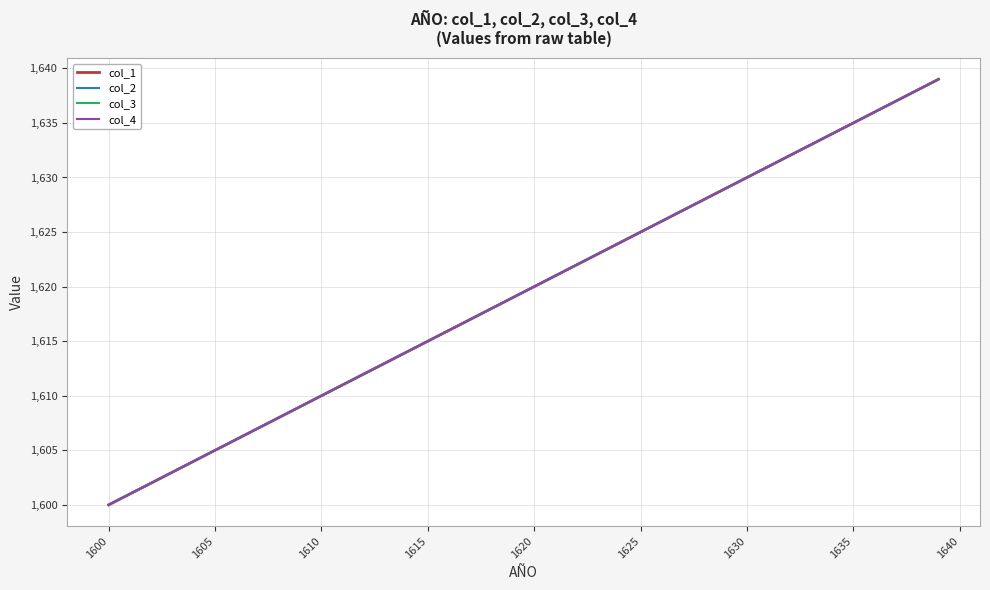

Does the chart have visible grid lines?

Yes